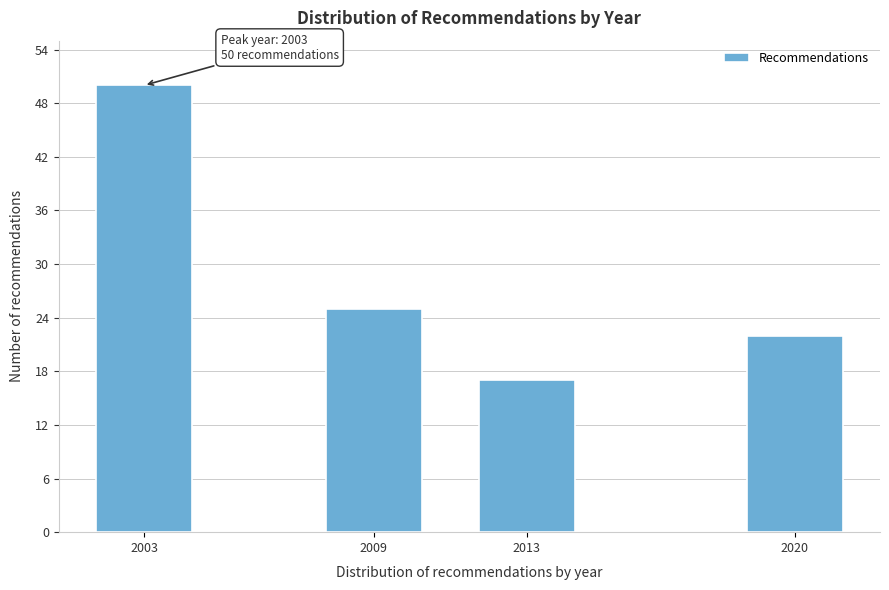

Reading left to right, list all the values displayed in this chart.

2003=50	2009=25	2013=17	2020=22